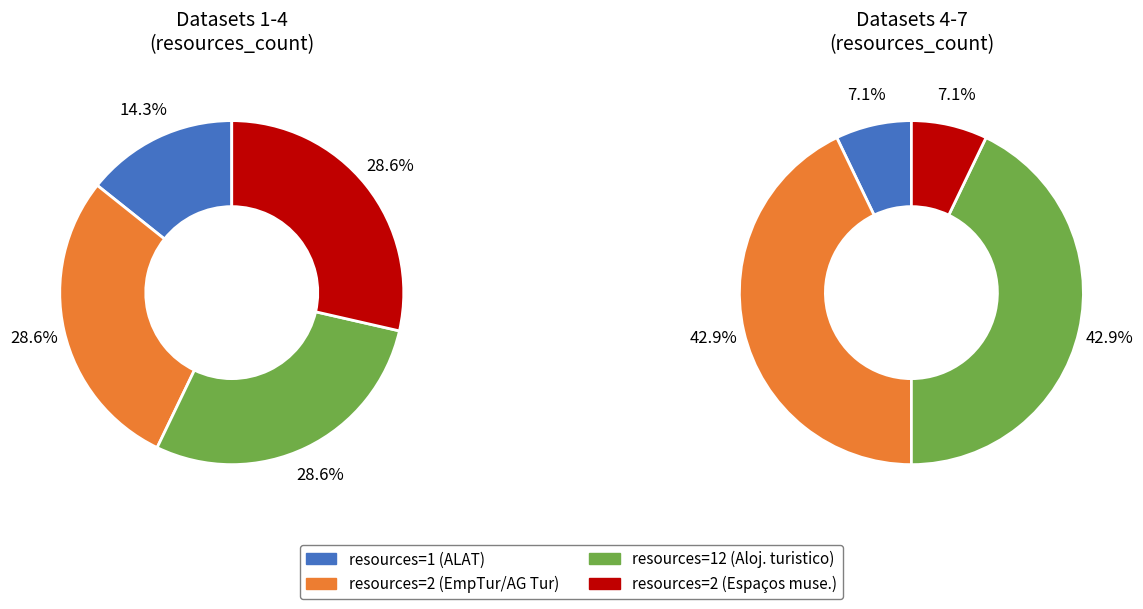

What percentage is the 2 slice, to the nearest percent?

7%